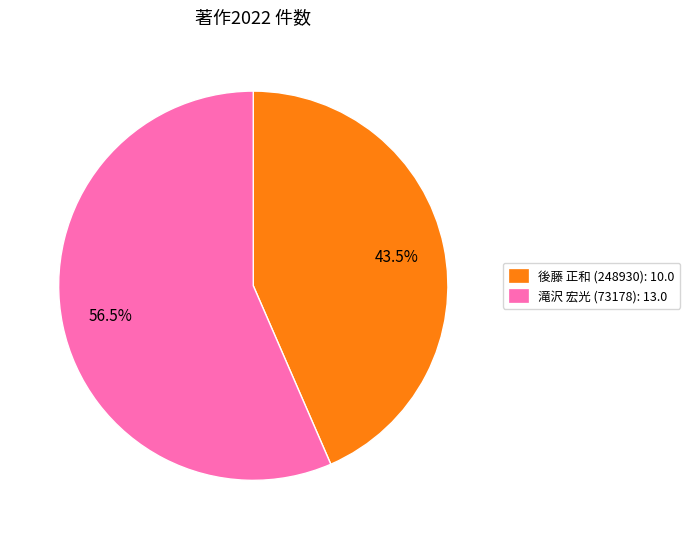

Which slice is the largest?

滝沢 宏光 (73178): 13.0